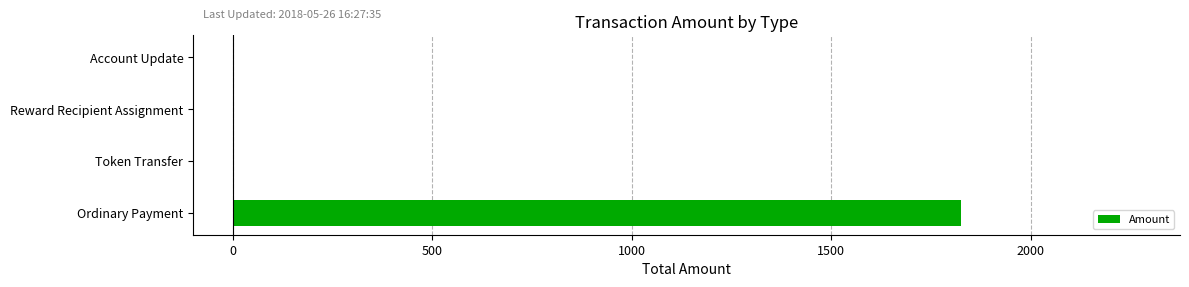

Between Ordinary Payment and Token Transfer, which is larger?

Ordinary Payment